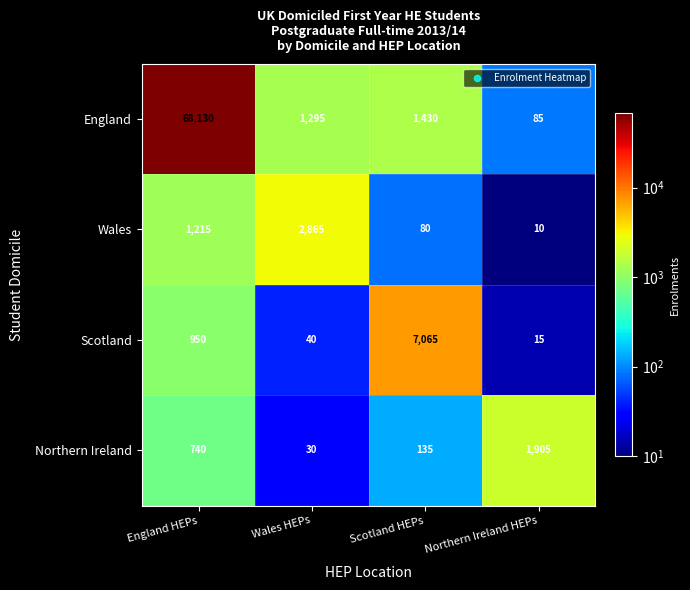

Read the England value at Northern Ireland HEPs, to the nearest 50.

100